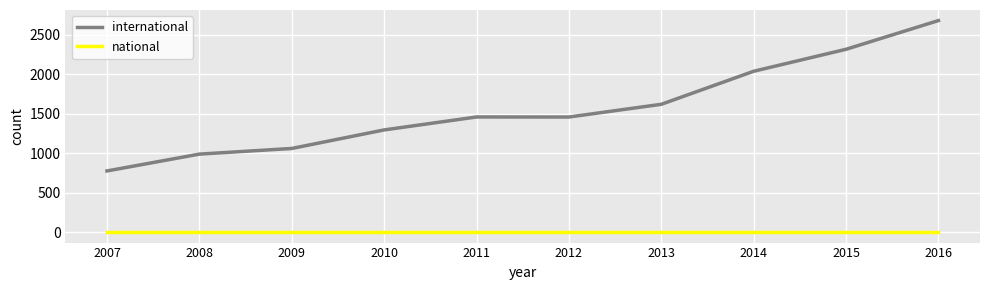

At which label is international closest to 1724?

2013